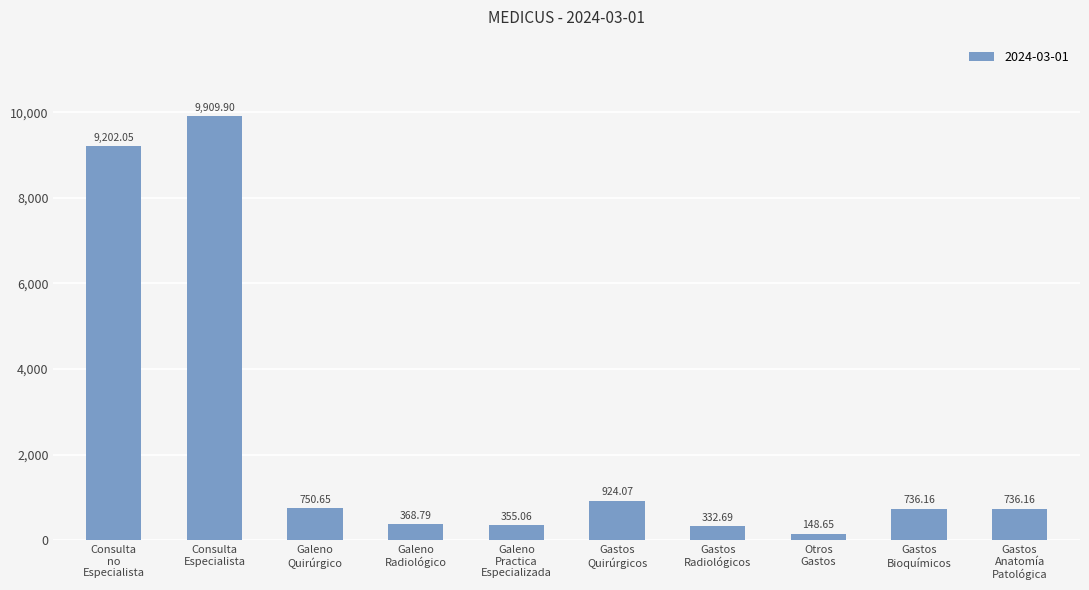

What is the sum of all values?

23464.2